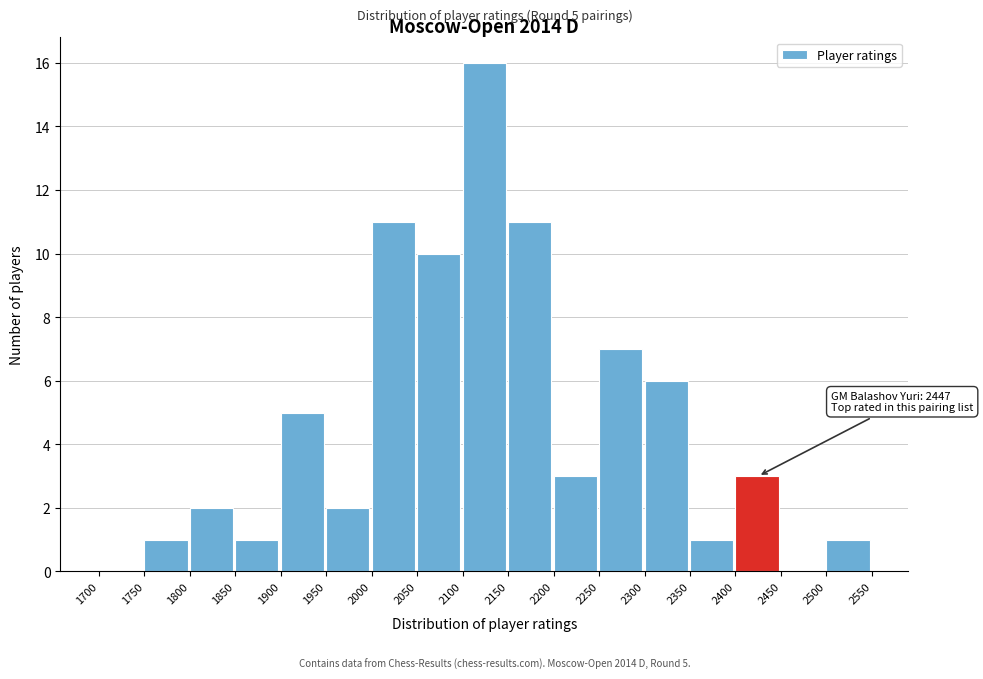

Which range on the x-axis has the tallest bar?

2100 to 2150